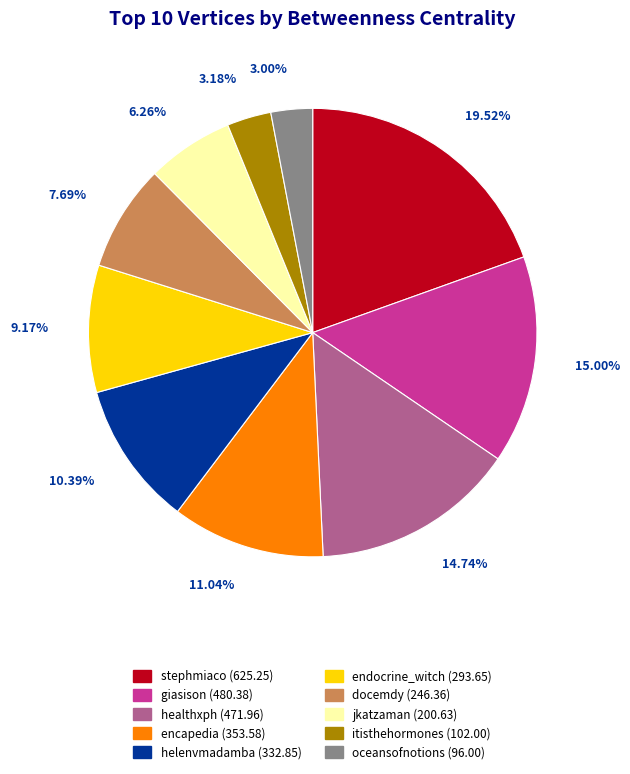

Between docemdy and itisthehormones, which is larger?

docemdy